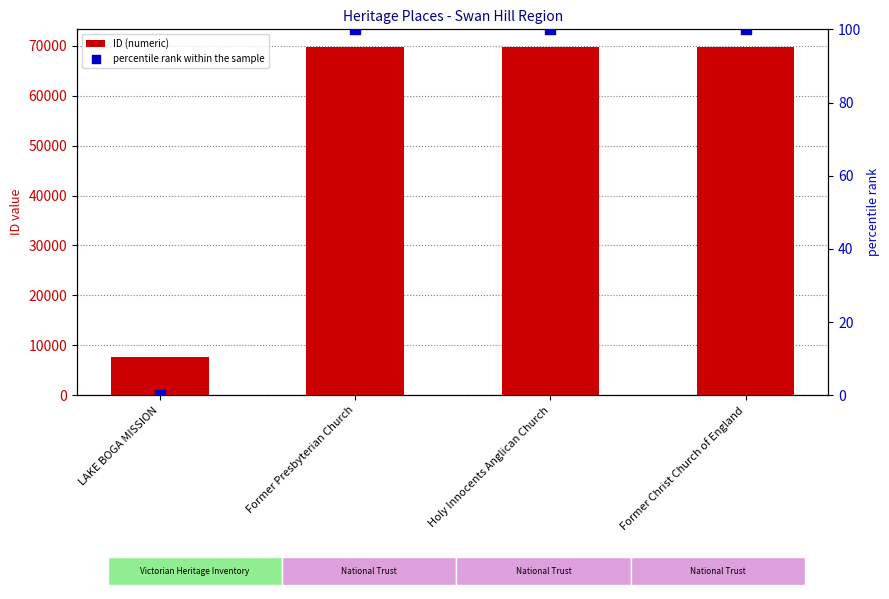

At which category is the sum across all series the highest?

Former Christ Church of England